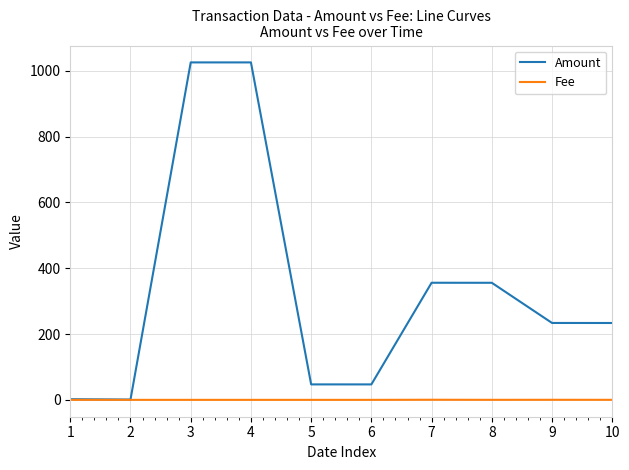

Is the value of Fee at 10 greater than the value of Amount at 5?

No